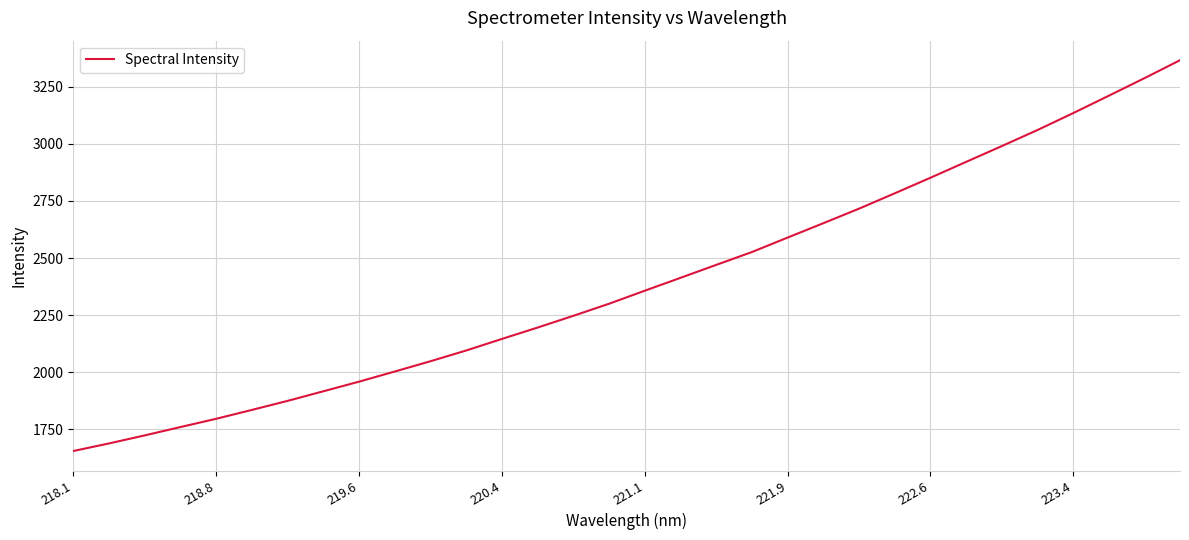

What is the maximum value shown in the chart?

3366.7